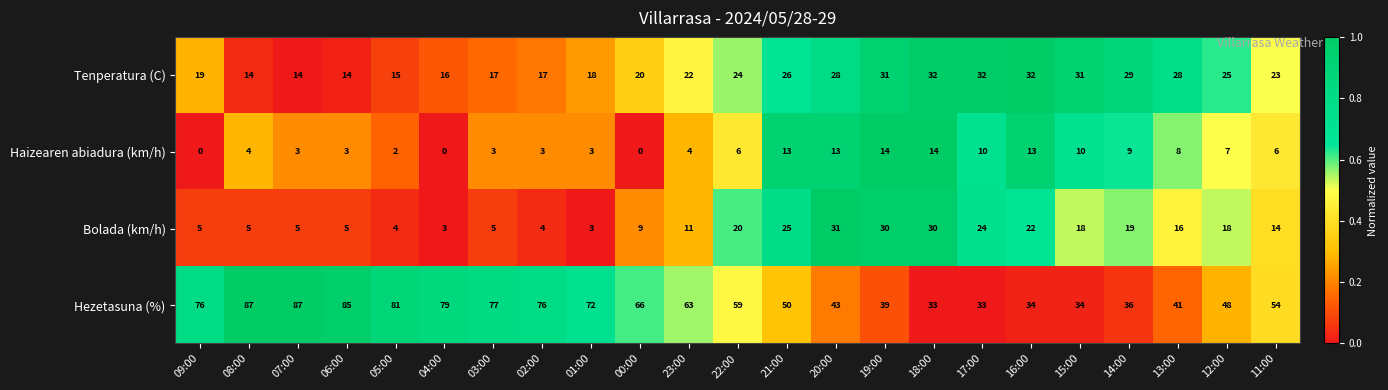

Rank the series at 08:00 from lowest to highest value.

Haizearen abiadura (km/h), Bolada (km/h), Tenperatura (C), Hezetasuna (%)